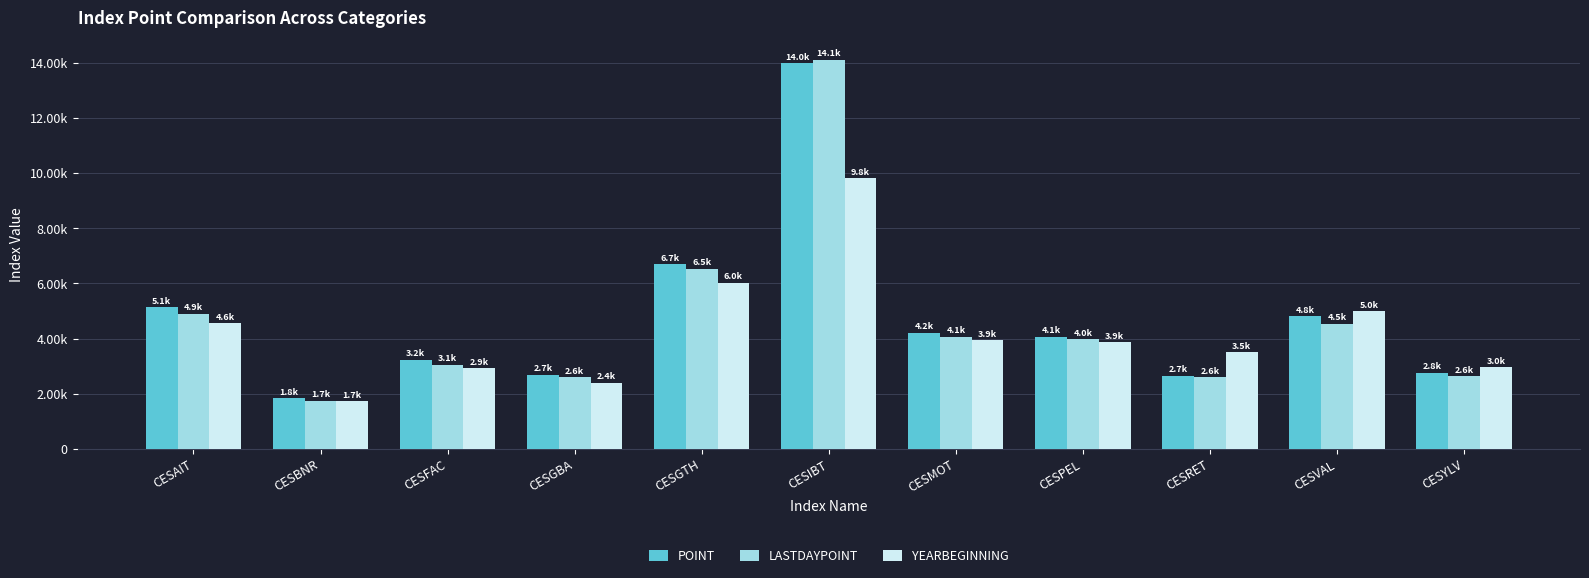

Is the value of YEARBEGINNING at CESGBA greater than the value of POINT at CESPEL?

No